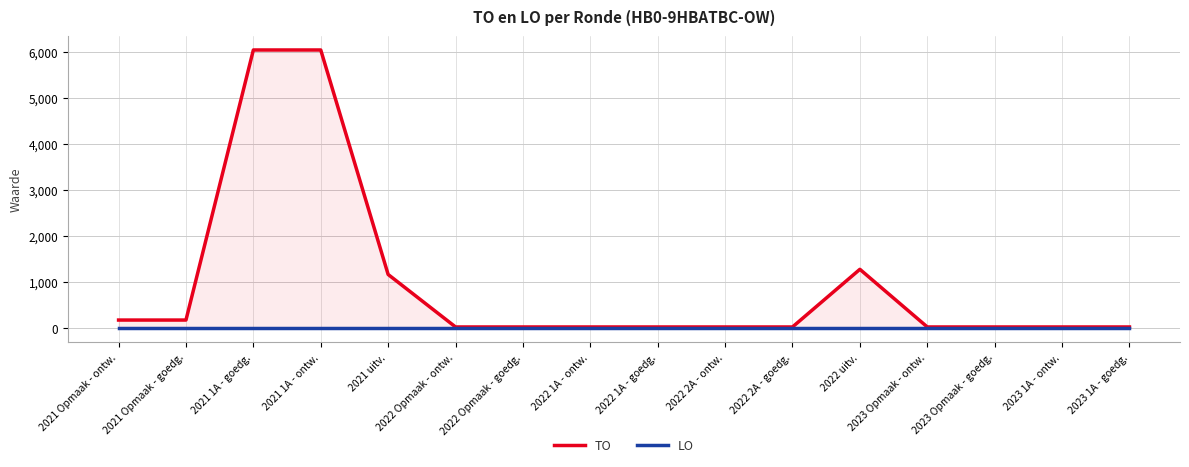

At 2023 Opmaak - ontw., list the series in order from largest to smallest.

TO, LO